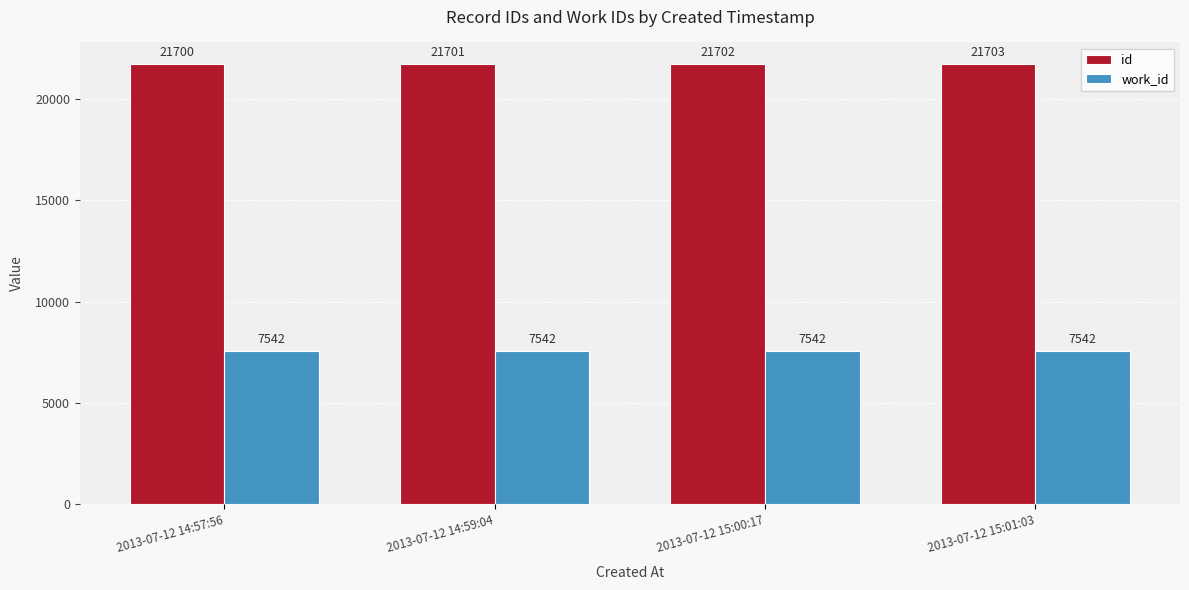

Reading left to right, what are all the values shown in this chart?

id: 2013-07-12 14:57:56=21700	2013-07-12 14:59:04=21701	2013-07-12 15:00:17=21702	2013-07-12 15:01:03=21703
work_id: 2013-07-12 14:57:56=7542	2013-07-12 14:59:04=7542	2013-07-12 15:00:17=7542	2013-07-12 15:01:03=7542